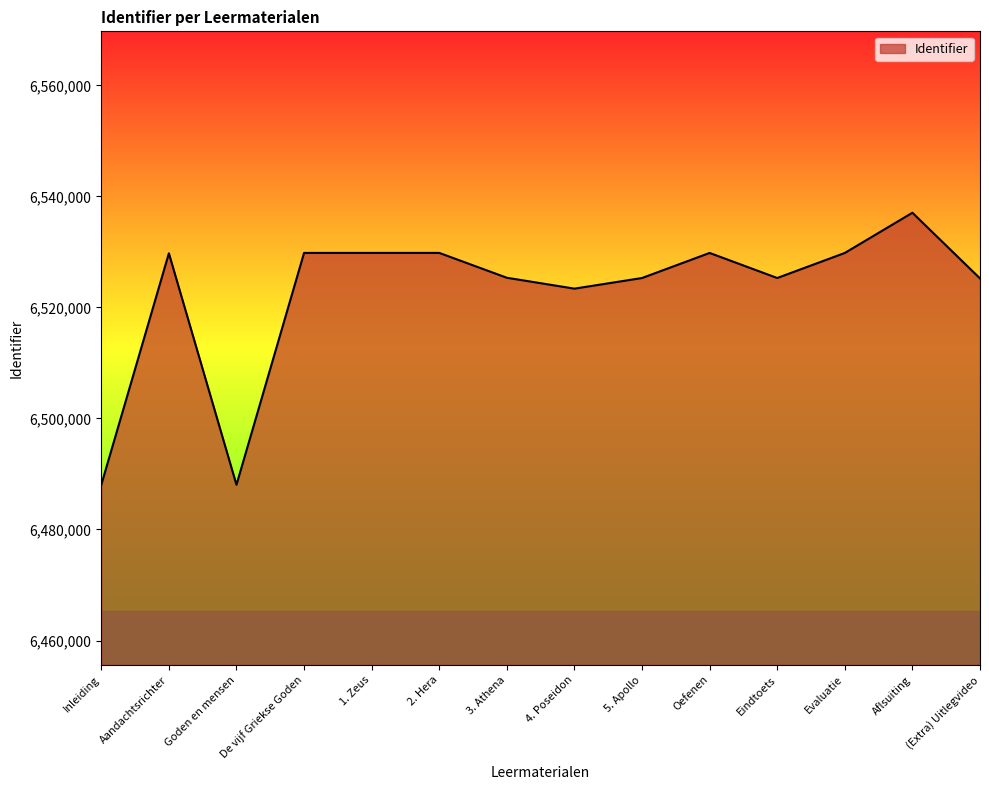

Is it true that the value at 2. Hera is 6529836?

True